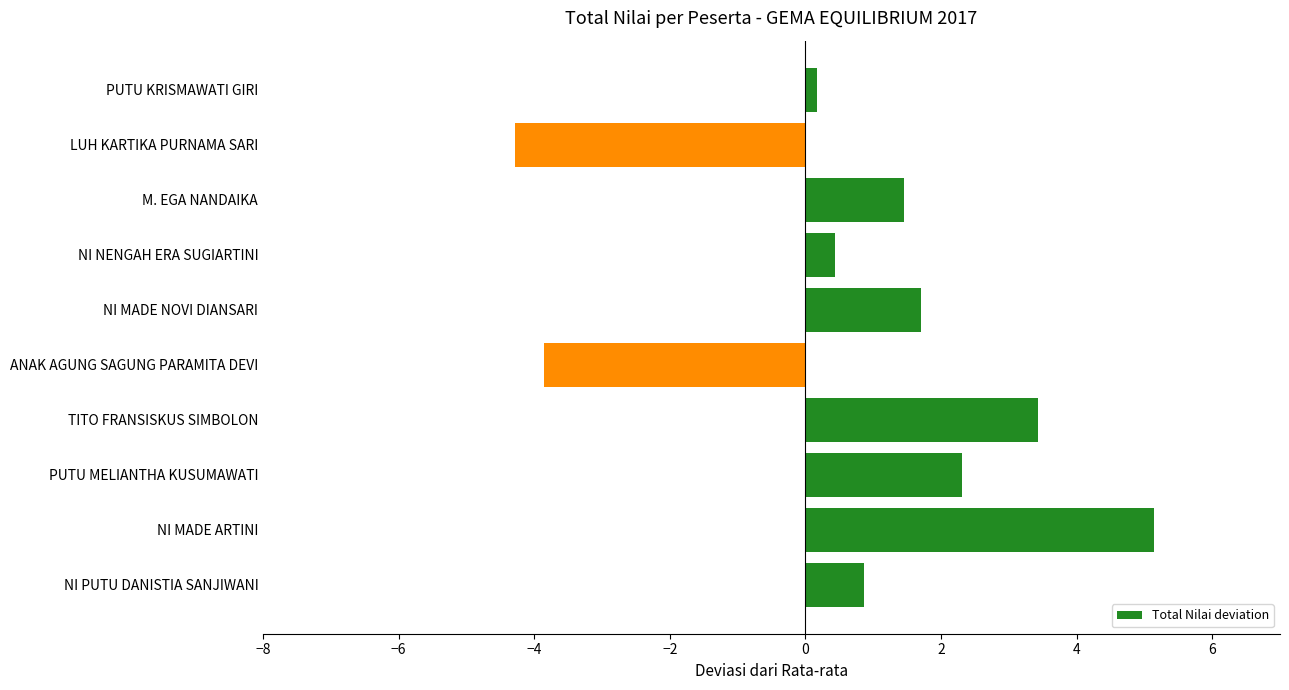

Does the chart contain any negative values?

Yes